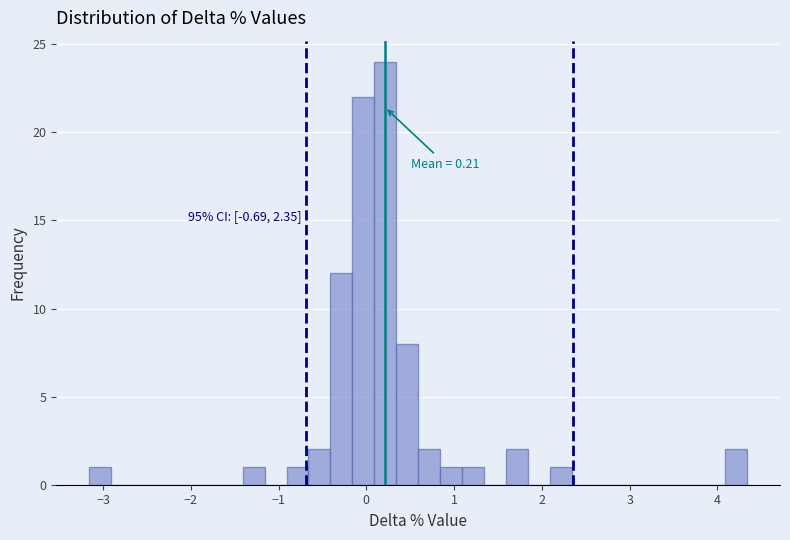

Read against the x-axis, roughly where is the centre of the tallest bar?

0.2